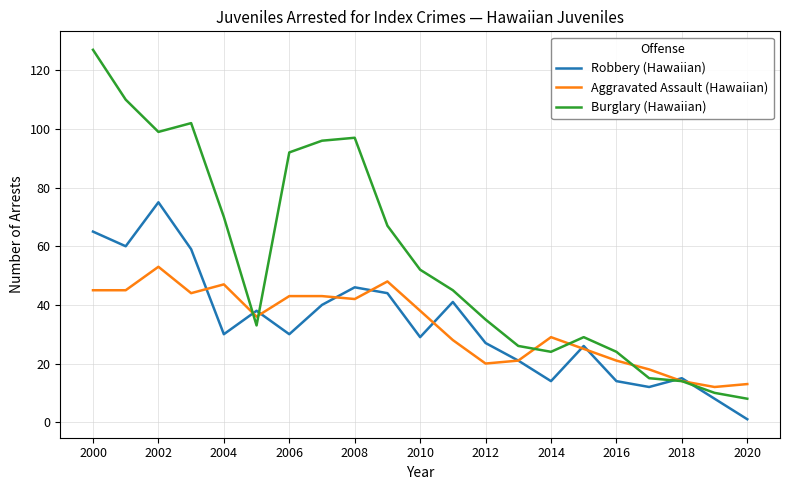

What is the maximum value shown in the chart?

127